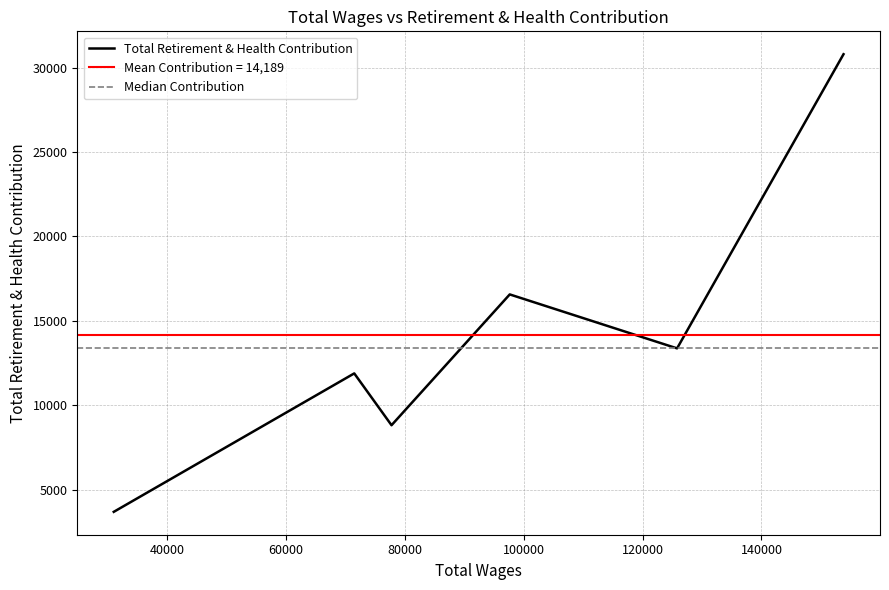

The value at Grant & Economic Development is 5431. True or false?

False